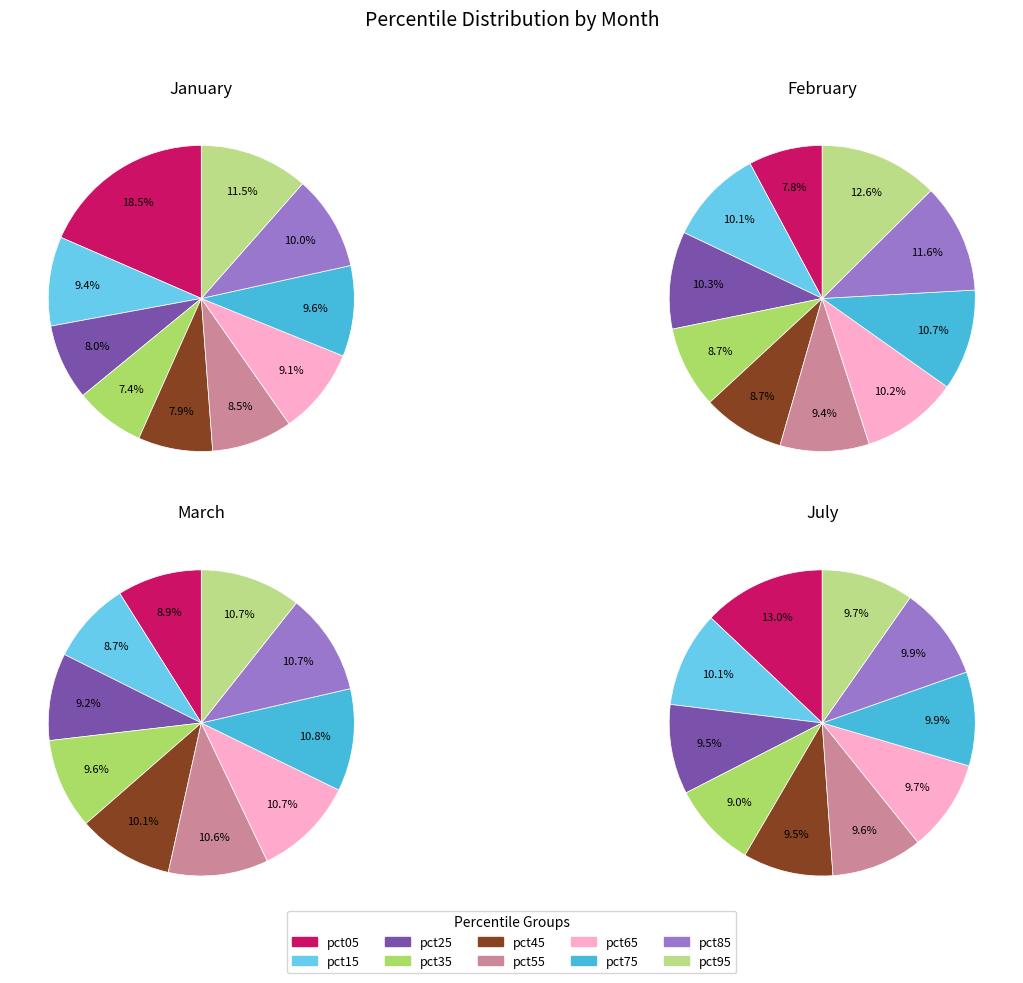

What is the largest slice in the pie chart?

pct05